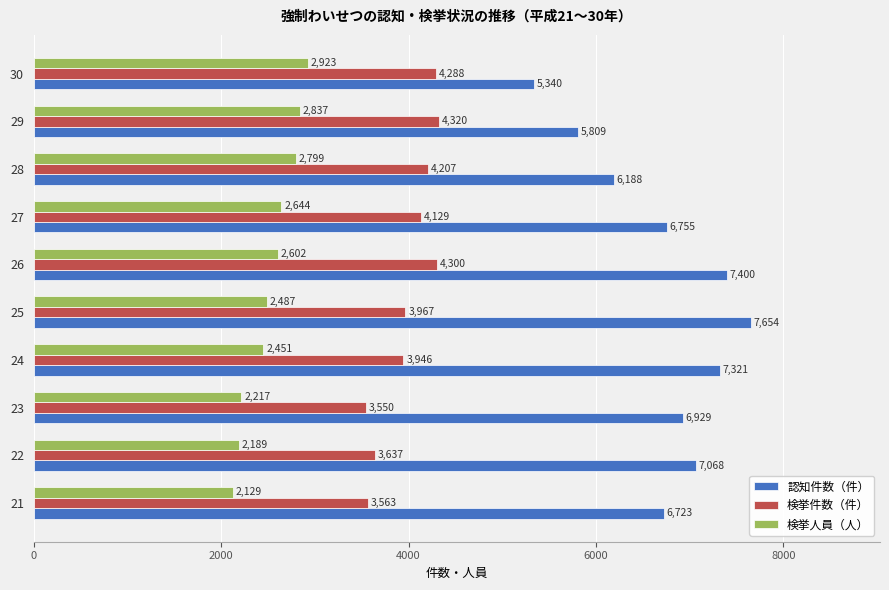

How many values in the 認知件数（件） series are below 6929?

5